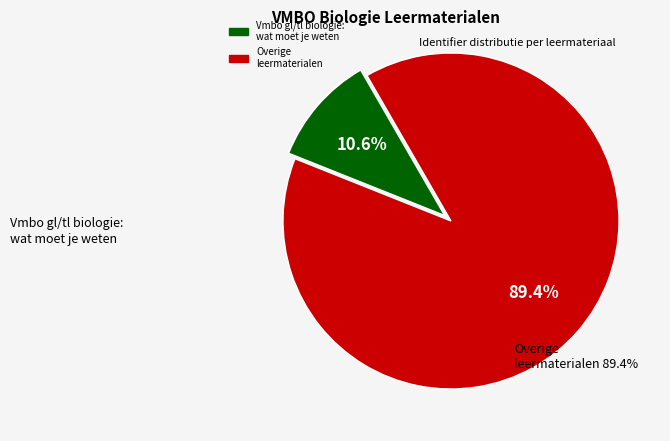

Is there a majority slice in this chart?

Yes